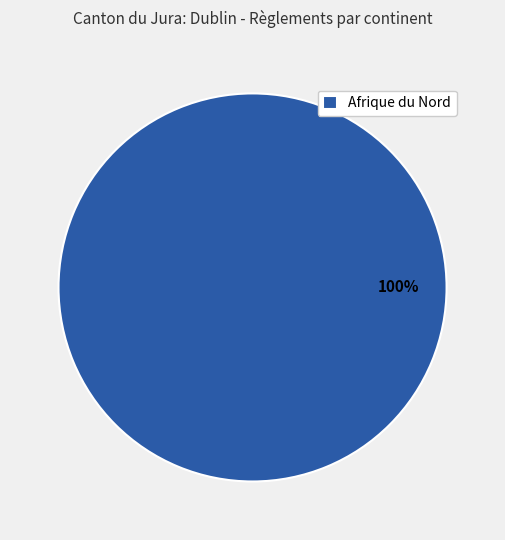

How many slices are in this pie chart?

1